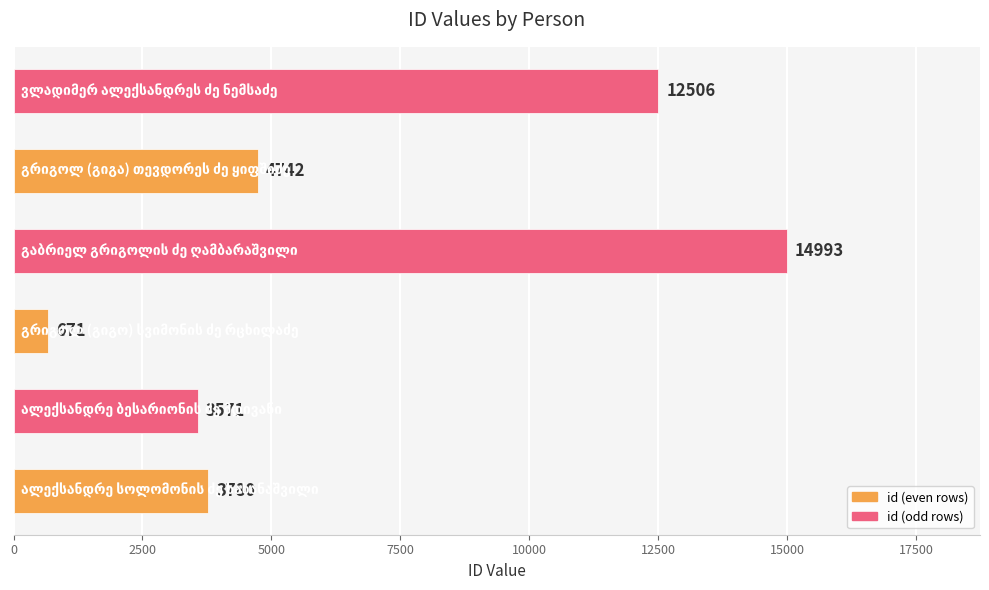

What is the difference between the maximum and minimum values?

14322